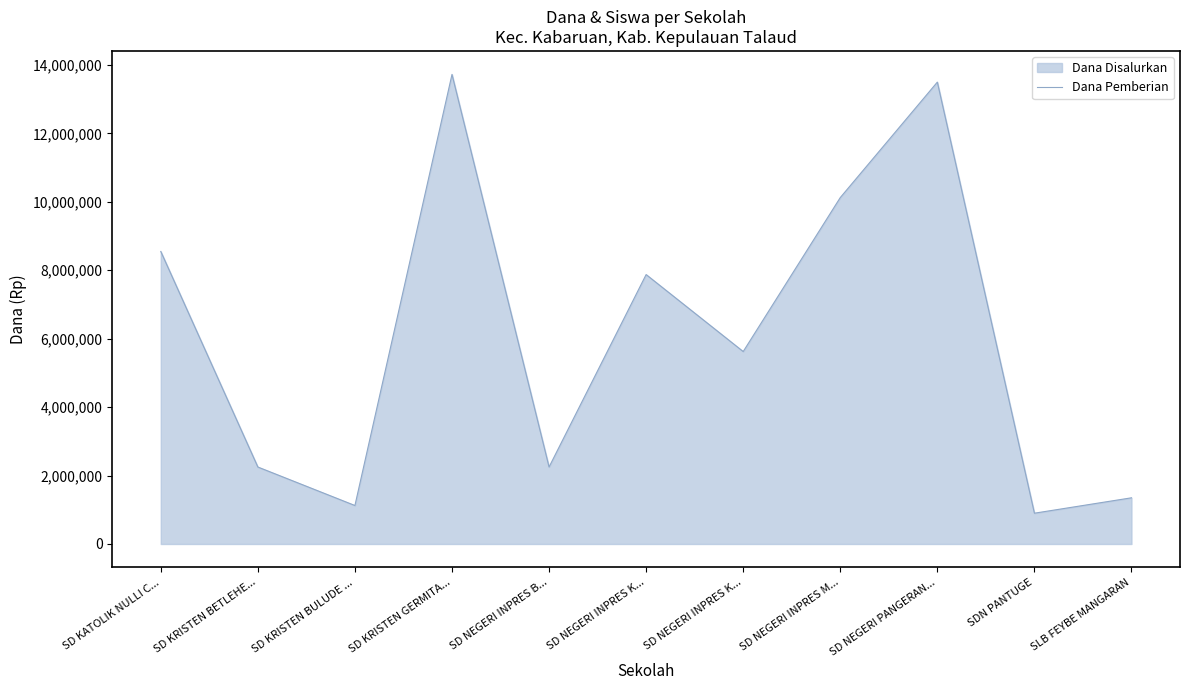

What is the difference between the second highest and minimum values?

12600000